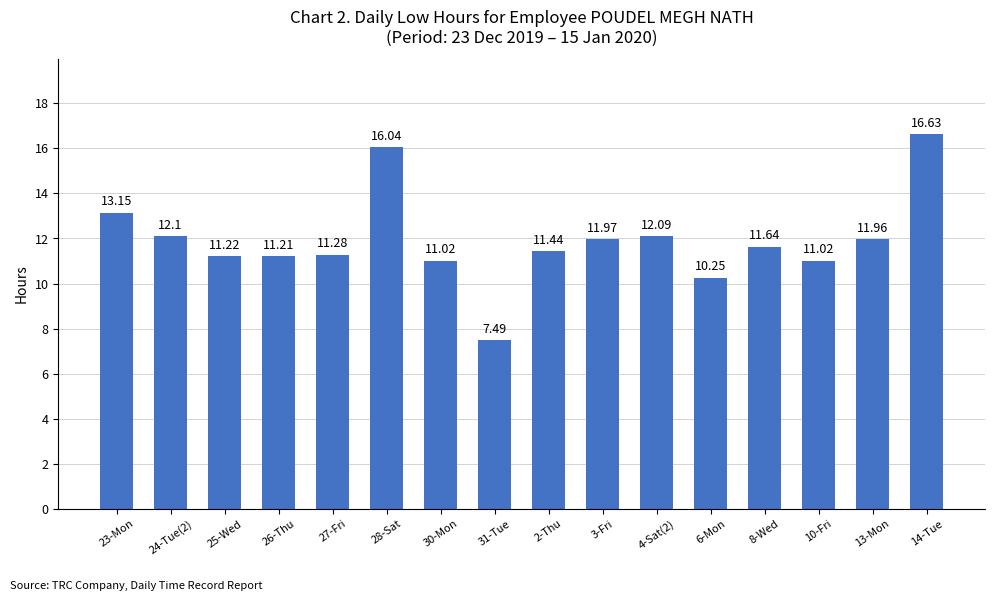

What is the value of the 10th bar from the left?

12.0